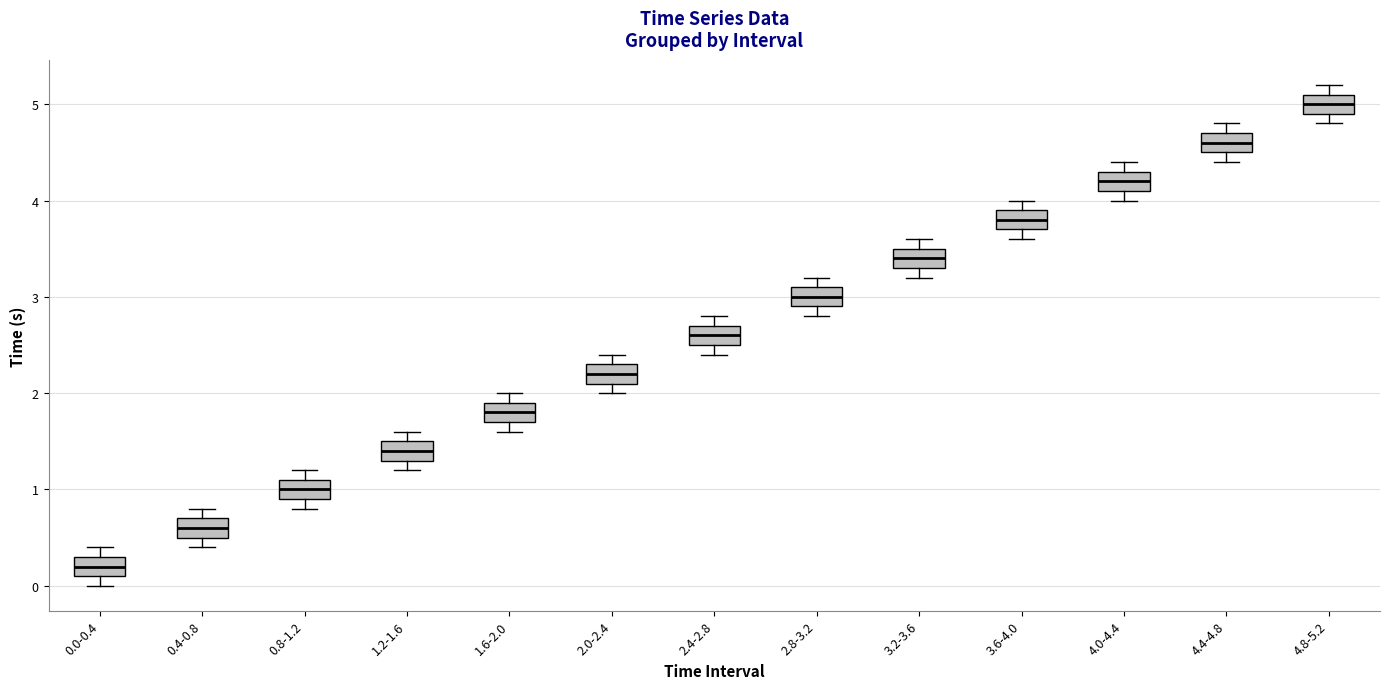

Reading left to right, read every box against the y-axis: the position of its median line, the range the box covers, and the ends of its whiskers. The values are not printed on the chart, so give them approximately, as read against the axis.

0.0-0.4: median 0.2, box 0.1 to 0.3, whiskers 0.0 to 0.4
0.4-0.8: median 0.6, box 0.5 to 0.7, whiskers 0.4 to 0.8
0.8-1.2: median 1.0, box 0.9 to 1.1, whiskers 0.8 to 1.2
1.2-1.6: median 1.4, box 1.3 to 1.5, whiskers 1.2 to 1.6
1.6-2.0: median 1.8, box 1.7 to 1.9, whiskers 1.6 to 2.0
2.0-2.4: median 2.2, box 2.1 to 2.3, whiskers 2.0 to 2.4
2.4-2.8: median 2.6, box 2.5 to 2.7, whiskers 2.4 to 2.8
2.8-3.2: median 3.0, box 2.9 to 3.1, whiskers 2.8 to 3.2
3.2-3.6: median 3.4, box 3.3 to 3.5, whiskers 3.2 to 3.6
3.6-4.0: median 3.8, box 3.7 to 3.9, whiskers 3.6 to 4.0
4.0-4.4: median 4.2, box 4.1 to 4.3, whiskers 4.0 to 4.4
4.4-4.8: median 4.6, box 4.5 to 4.7, whiskers 4.4 to 4.8
4.8-5.2: median 5.0, box 4.9 to 5.1, whiskers 4.8 to 5.2